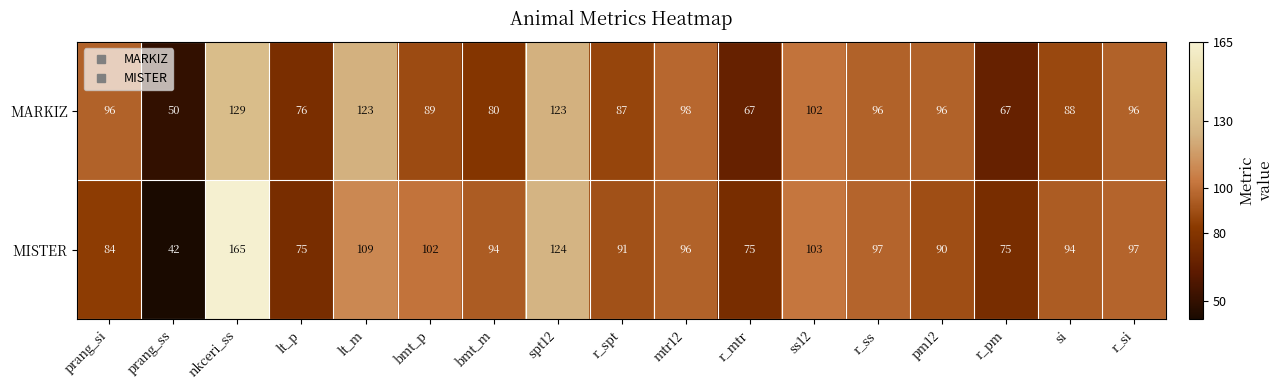

Where does the MISTER series first go above 94?

nkceri_ss